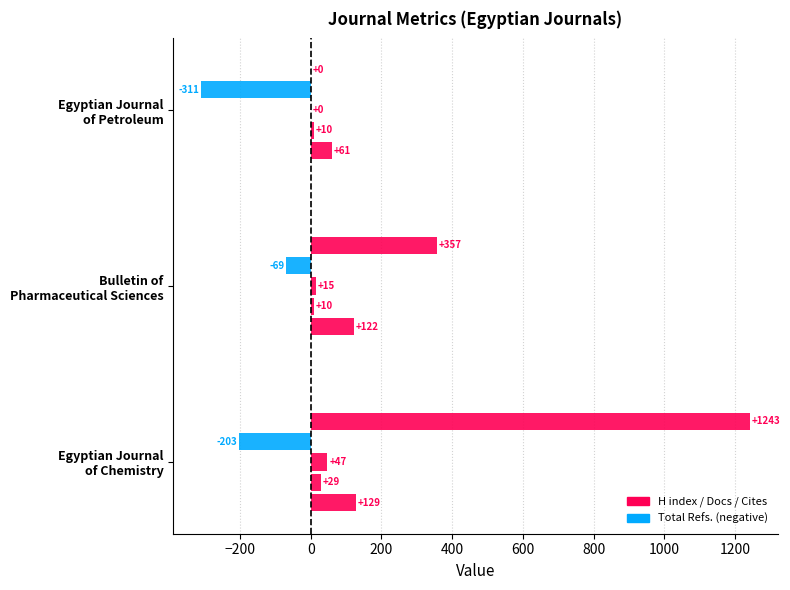

The H index series shows 26 at Bulletin of Pharmaceutical Sciences. True or false?

False